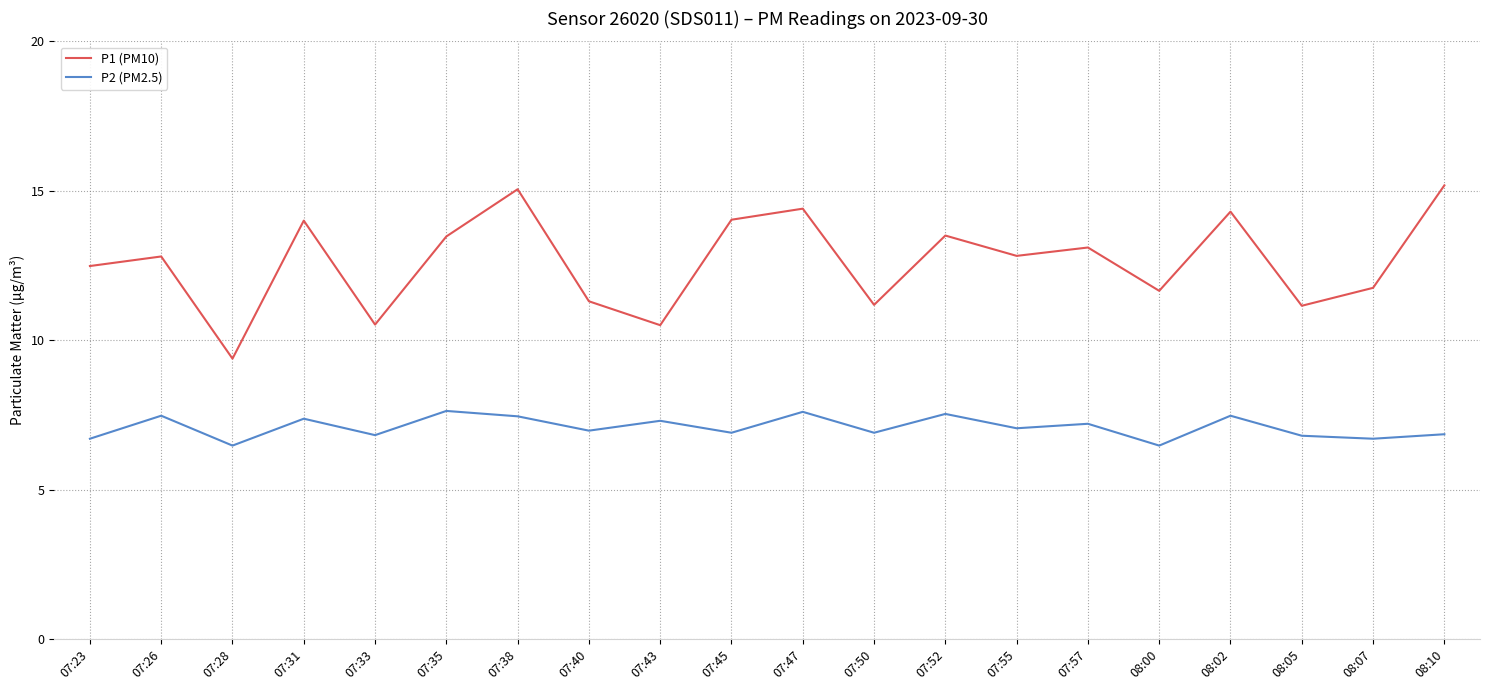

Is this an area chart (filled region under the line)?

No